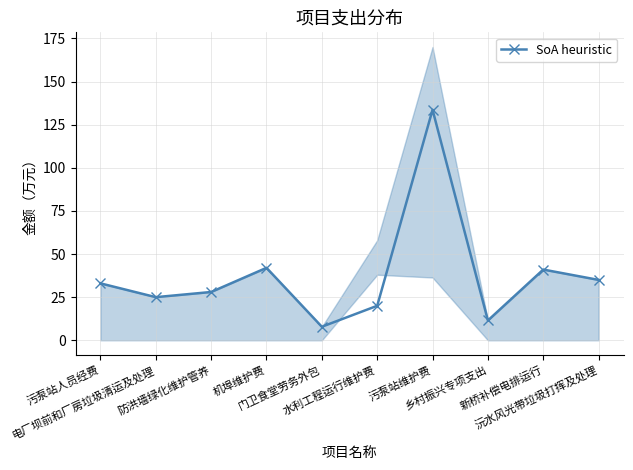

What is the value of the 2nd point from the left?

25.0